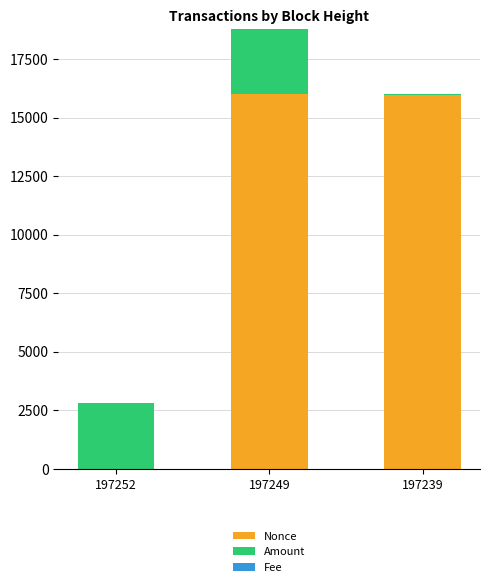

Is it true that Nonce equals 15971.0 at 197239?

True